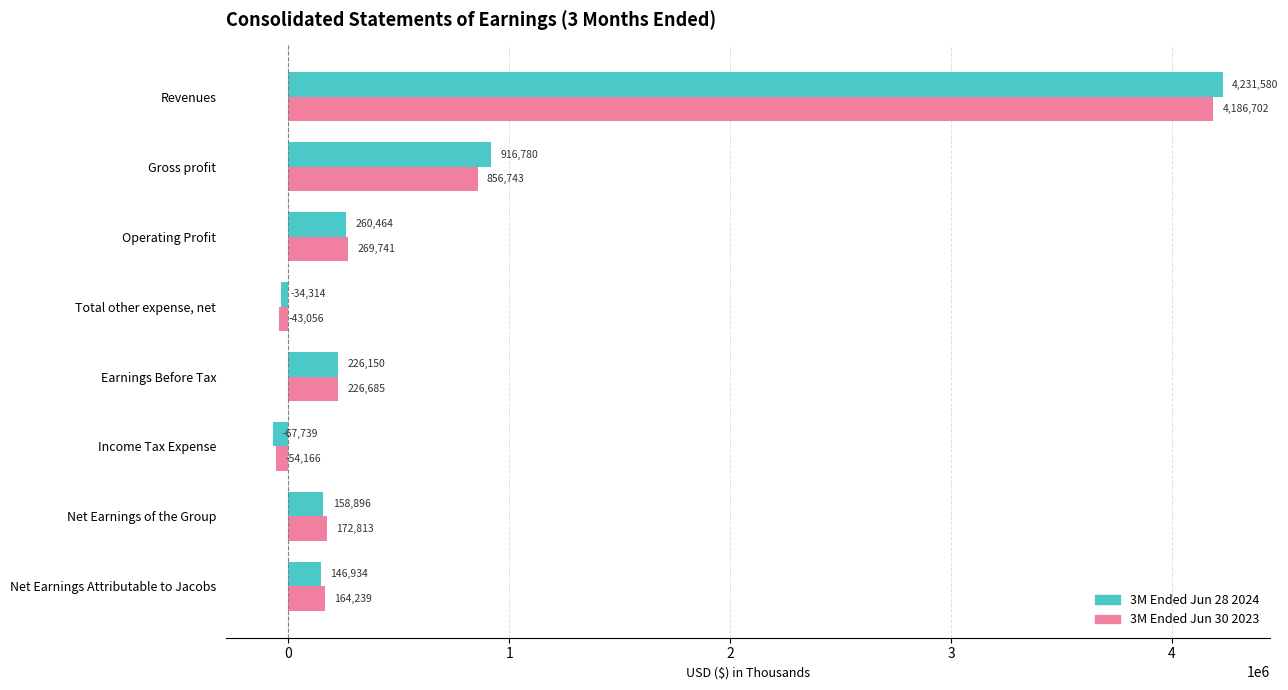

Which series has the widest spread of values?

3M Ended Jun 28 2024